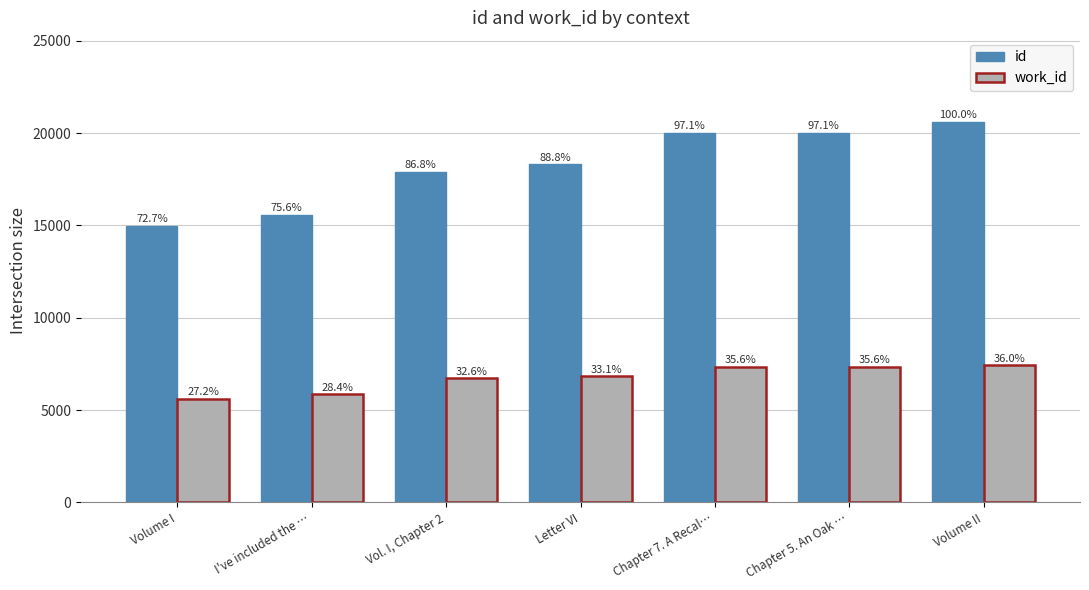

True or false: id has a value of 20625 at Volume II.

True